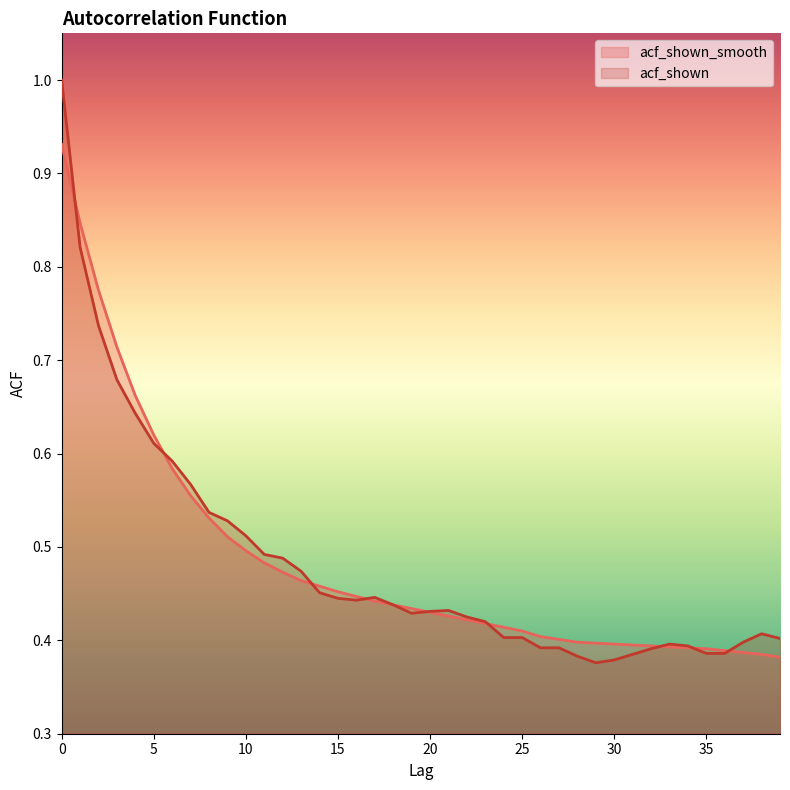

What is the value of the acf_shown_smooth point at the 35th from the left?

0.4